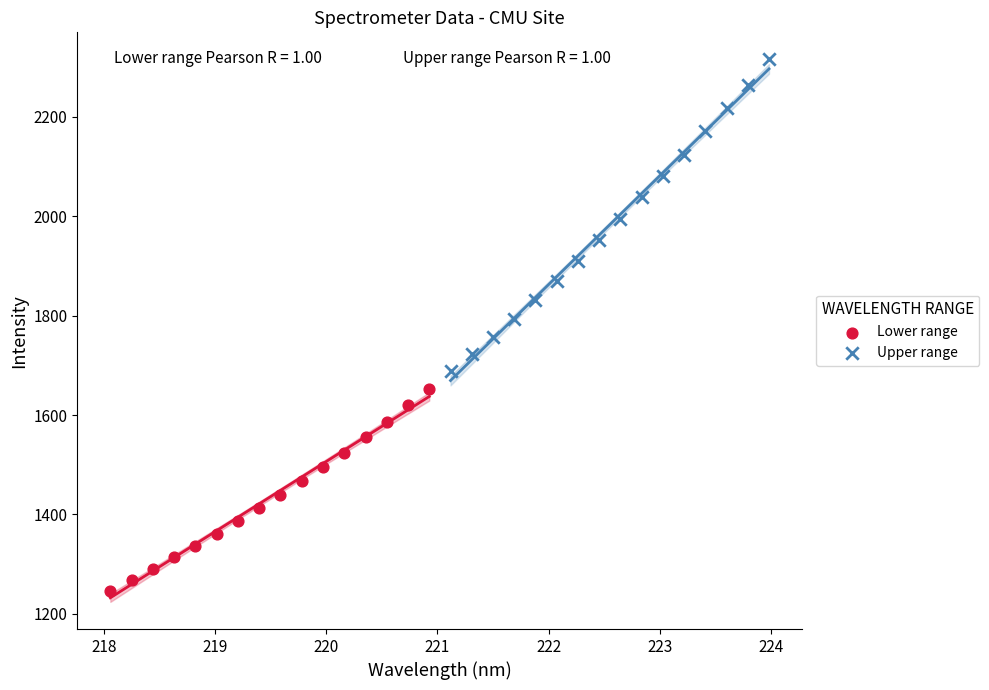

Which series has the largest Y range (max minus min)?

Upper range